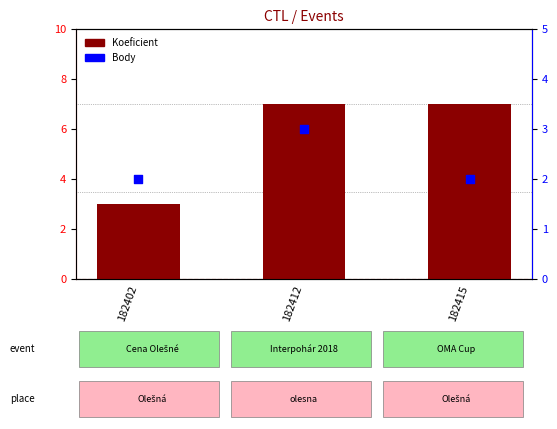

What are all the series names shown in the legend?

Koeficient, Body